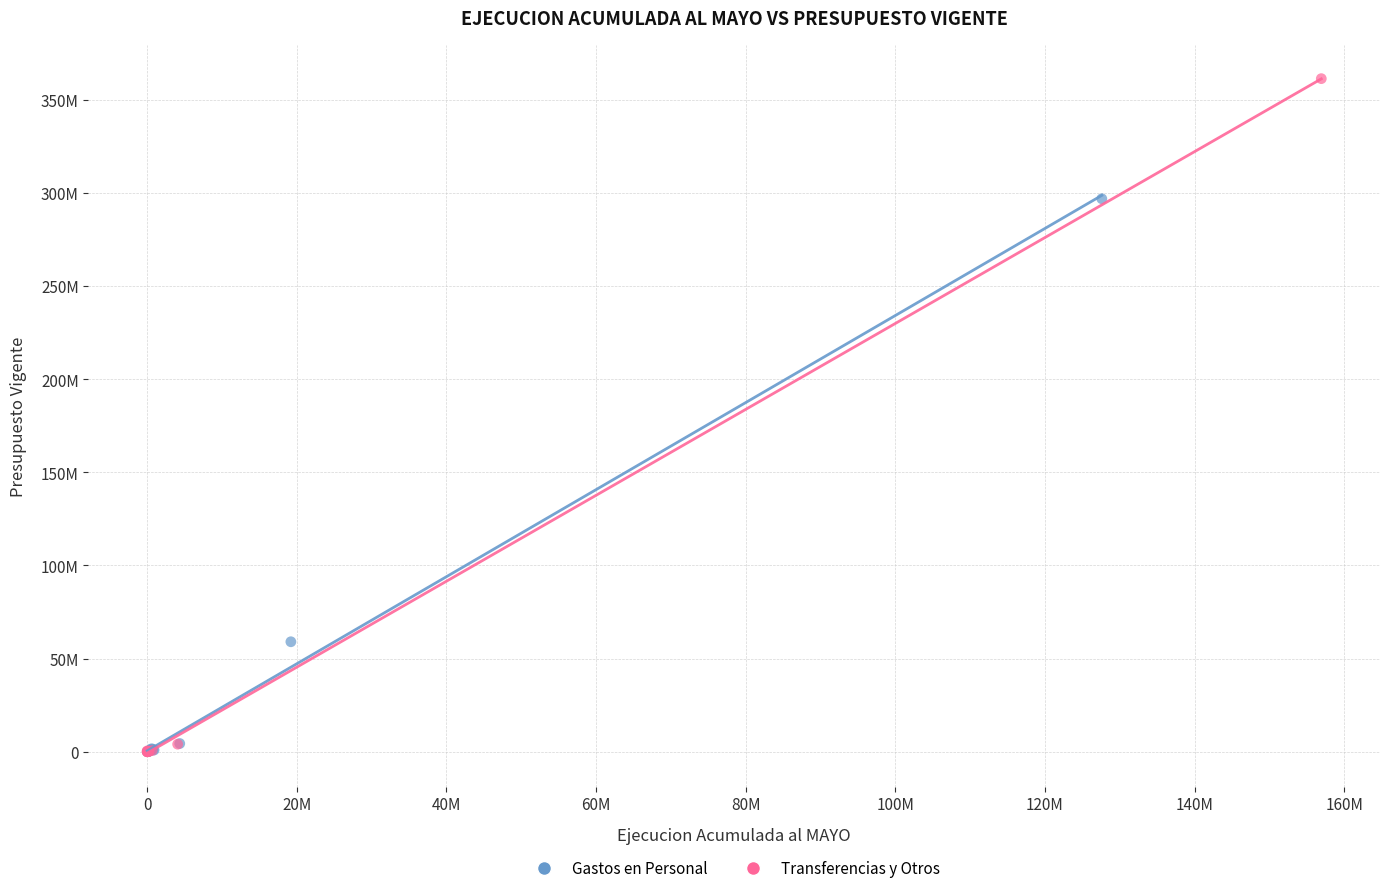

What are all the series names shown in the legend?

Gastos en Personal, Transferencias y Otros